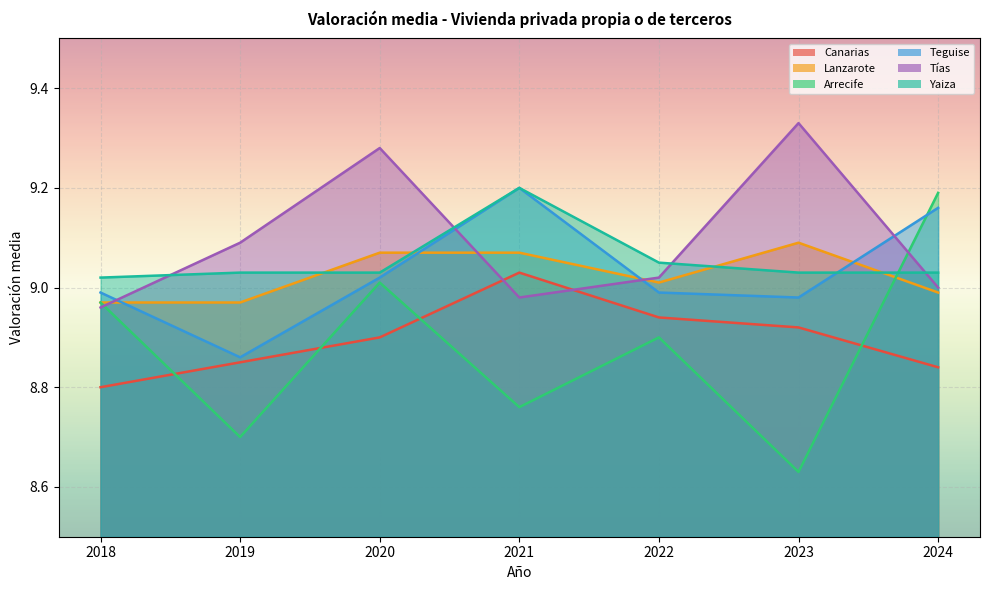

Read the Lanzarote value at 2023.

9.1